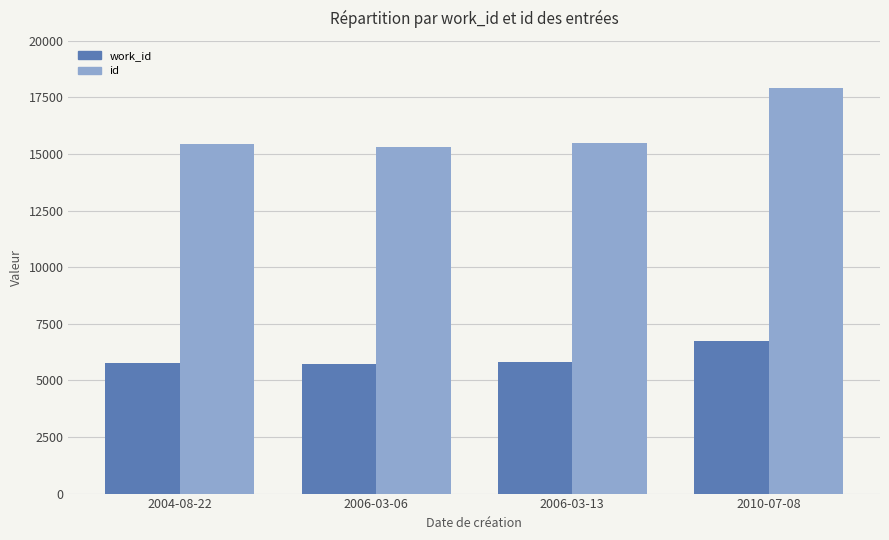

Which series has the largest total across all categories?

id